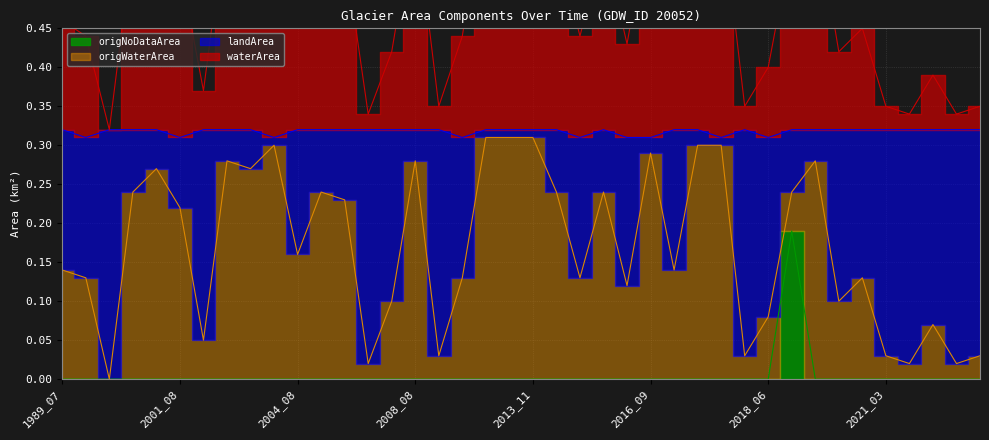

Which series has the largest total across all categories?

landArea